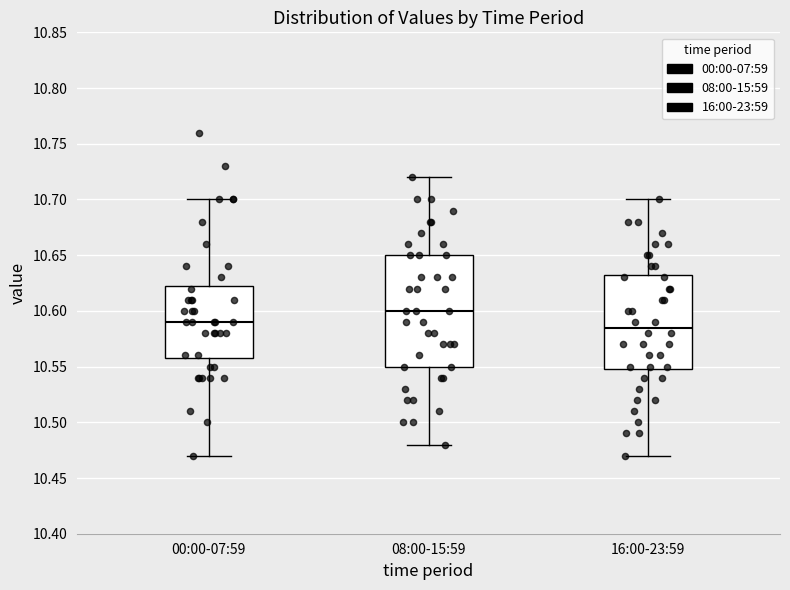

Reading left to right, read every box against the y-axis: the position of its median line, the range the box covers, and the ends of its whiskers. The values are not printed on the chart, so give them approximately, as read against the axis.

00:00-07:59: median 10.590, box 10.560 to 10.625, whiskers 10.470 to 10.700
08:00-15:59: median 10.600, box 10.550 to 10.650, whiskers 10.480 to 10.720
16:00-23:59: median 10.585, box 10.550 to 10.635, whiskers 10.470 to 10.700